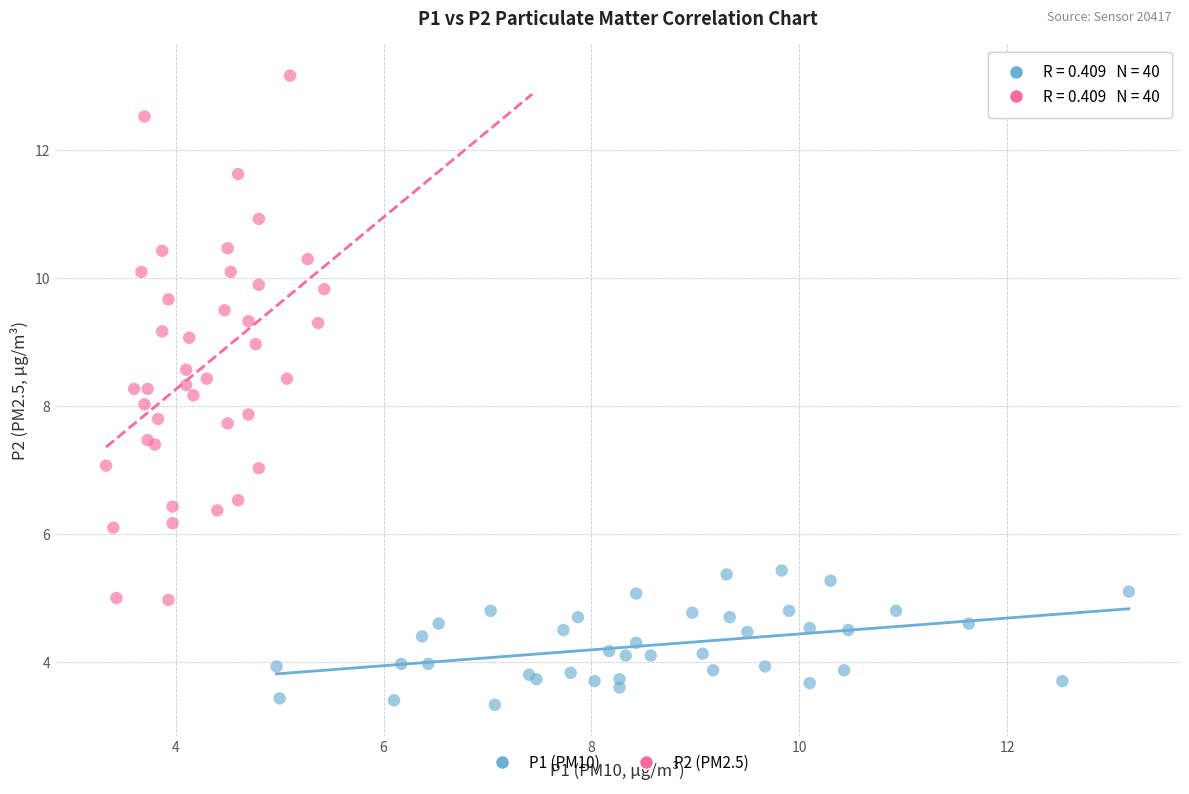

Which series contains the lowest Y value?

P1 (PM10)